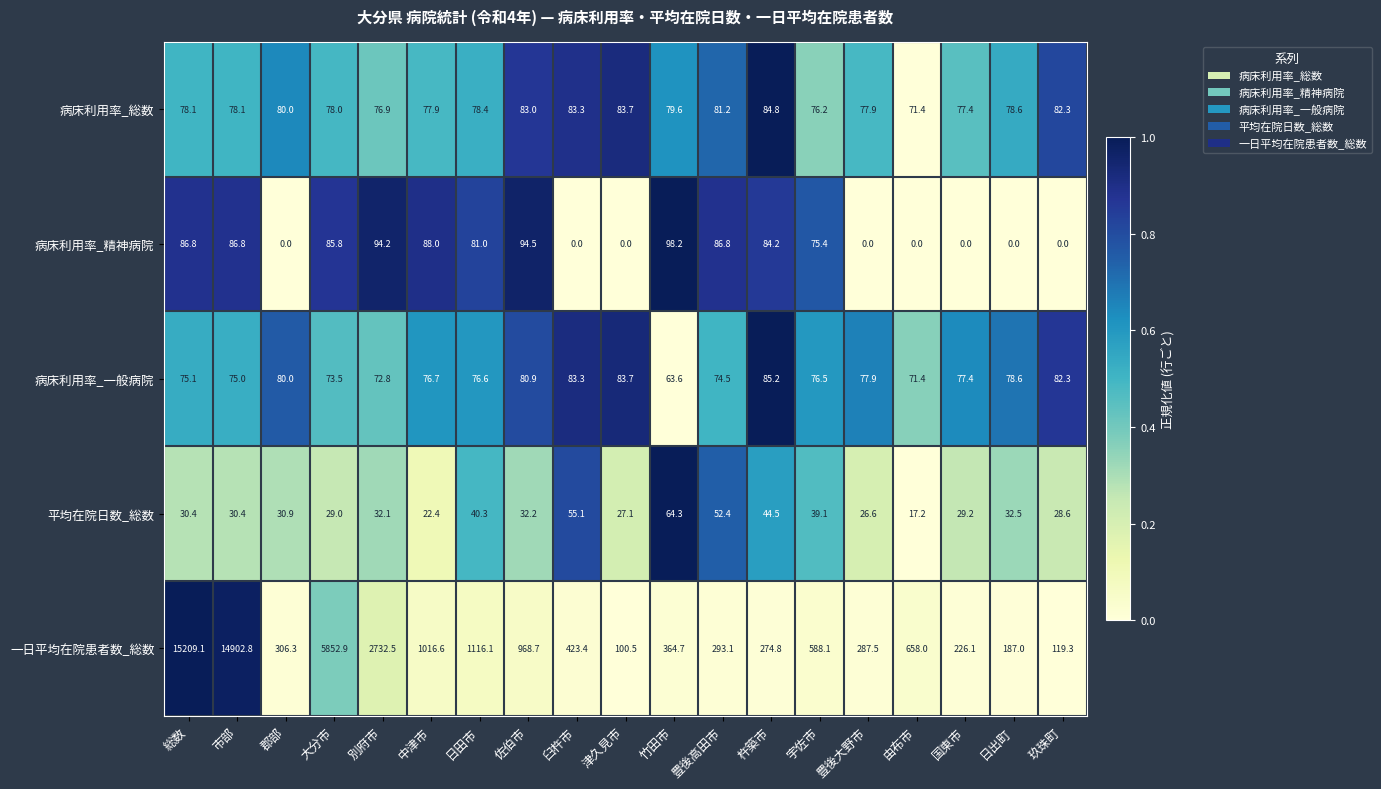

Rank the series by their maximum value, from lowest to highest.

平均在院日数_総数, 病床利用率_総数, 病床利用率_一般病院, 病床利用率_精神病院, 一日平均在院患者数_総数